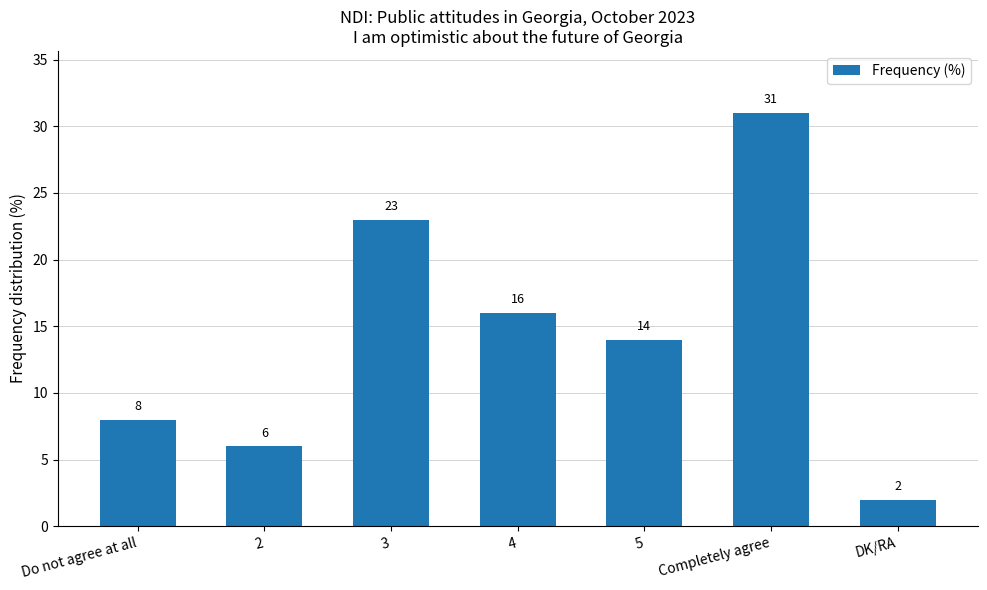

How many bars are there in total?

7